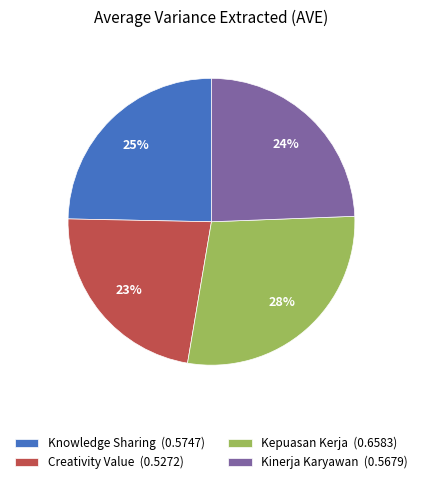

How many slices are in this pie chart?

4